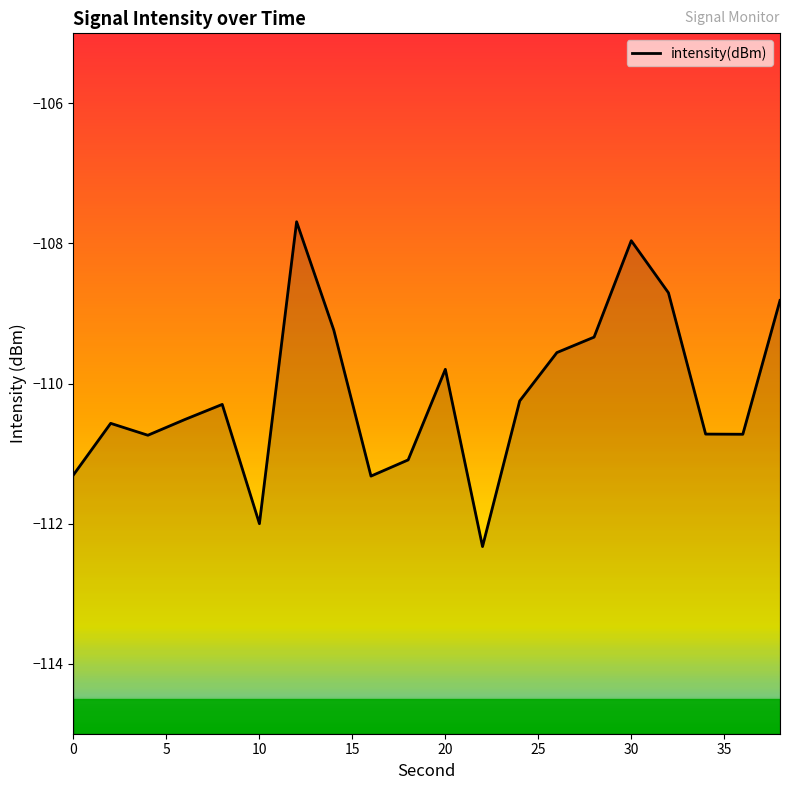

Is this an area chart (filled region under the line)?

No